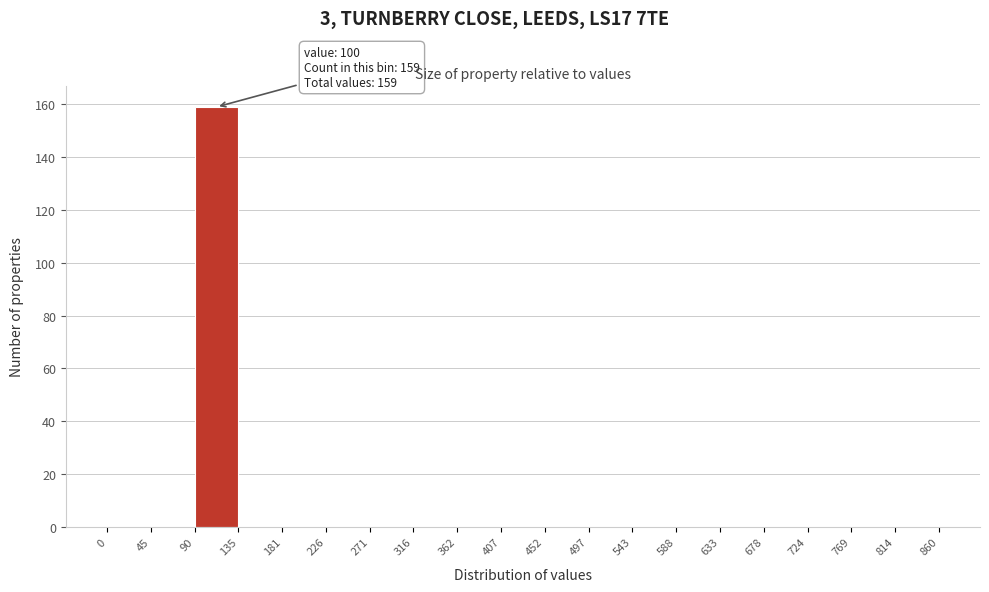

Which range on the x-axis has the tallest bar?

90 to 135